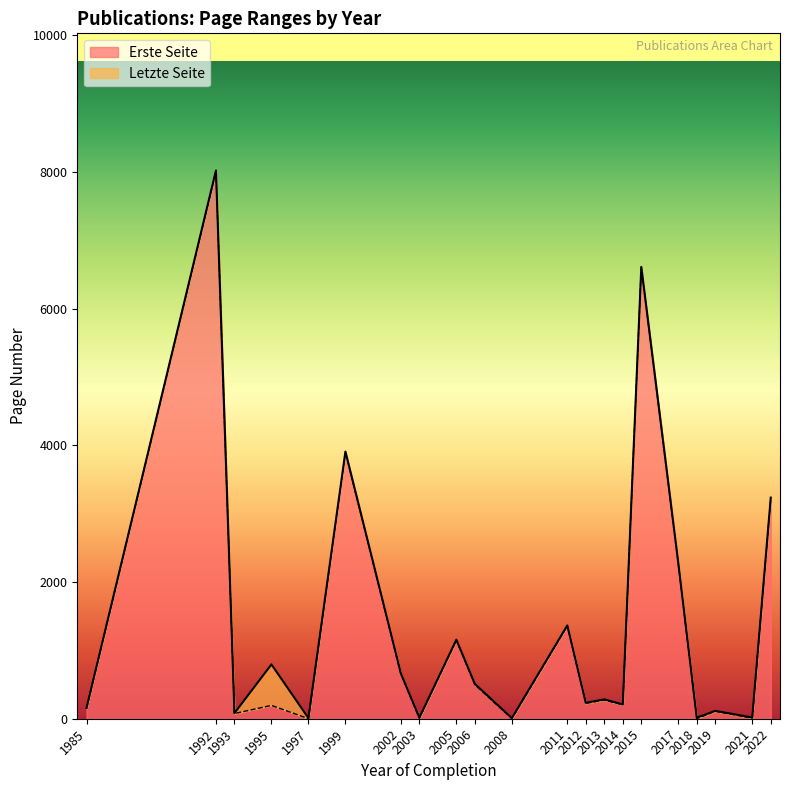

Which has a higher value, 1985 or 2018?

1985